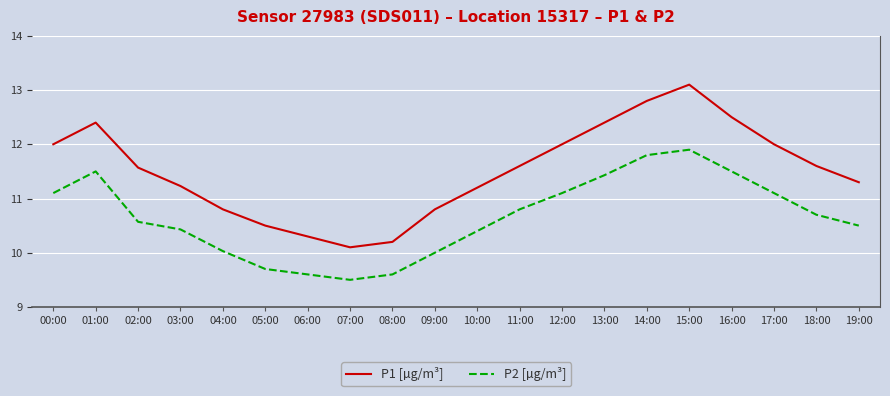

Which series has the largest range (max minus min)?

P1 [µg/m³]